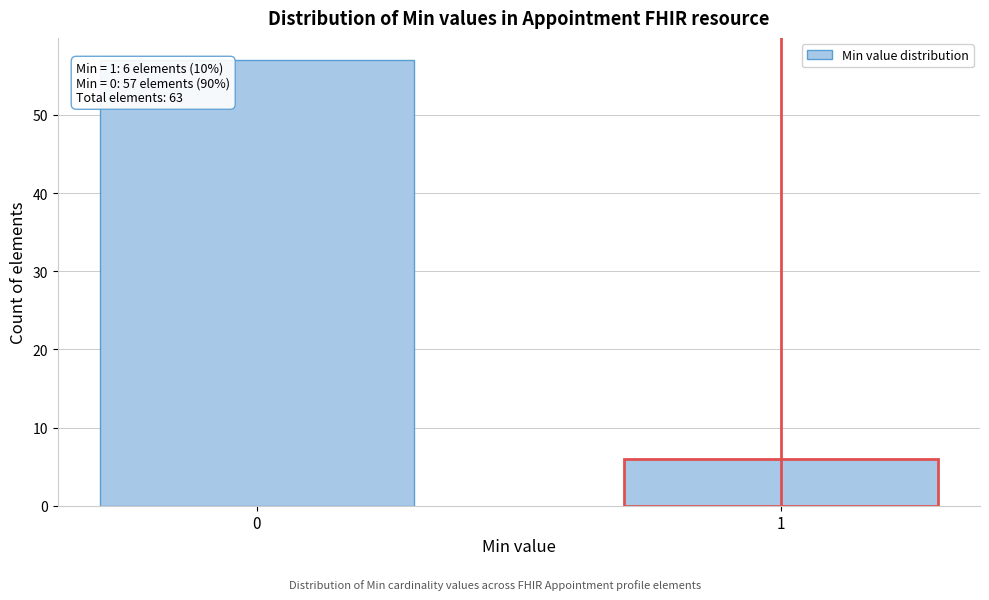

Reading right to left, what are all the values shown in this chart?

6	57